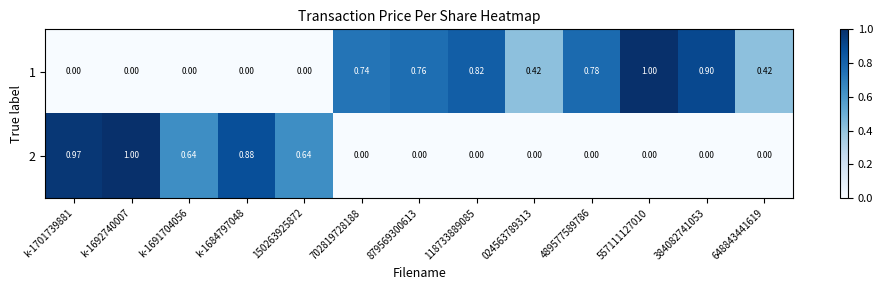

How many values in 2 are above zero?

5